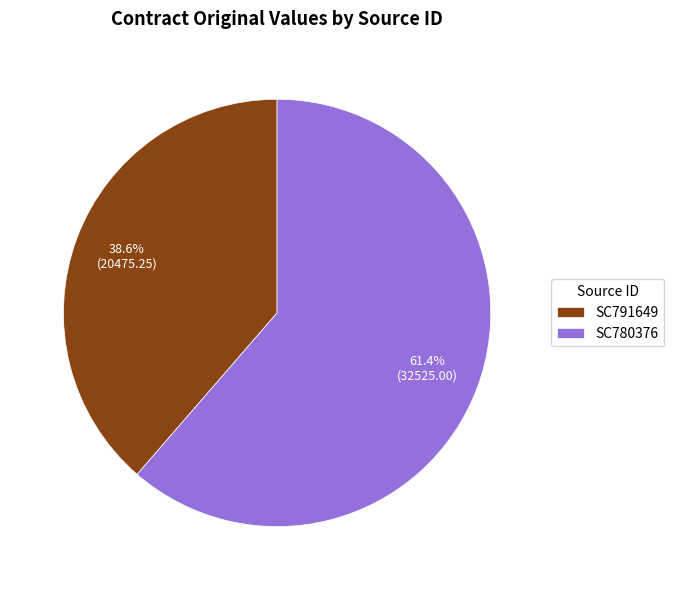

Between SC780376 and SC791649, which is larger?

SC780376